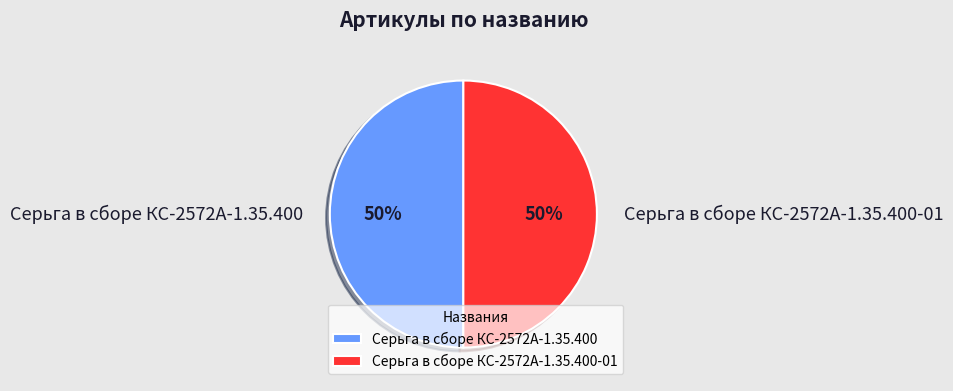

Is the sum of Серьга в сборе КС-2572А-1.35.400-01 and Серьга в сборе КС-2572А-1.35.400 greater than half?

Yes